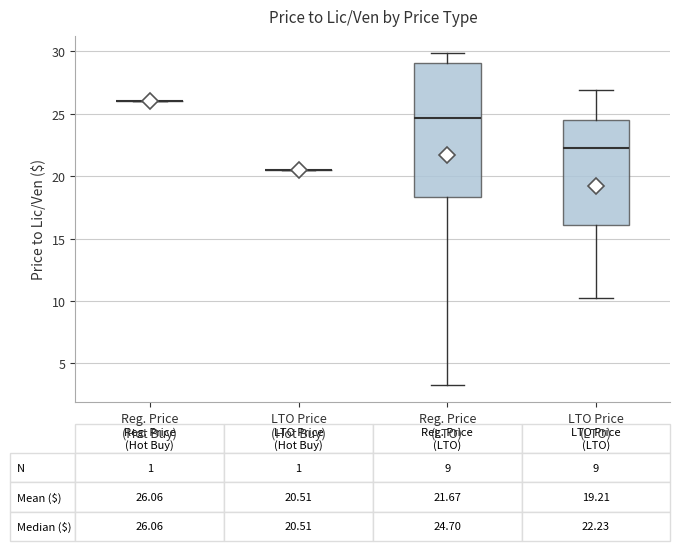

Which box is the tallest, from its lower edge to its upper edge?

Reg. Price (LTO)